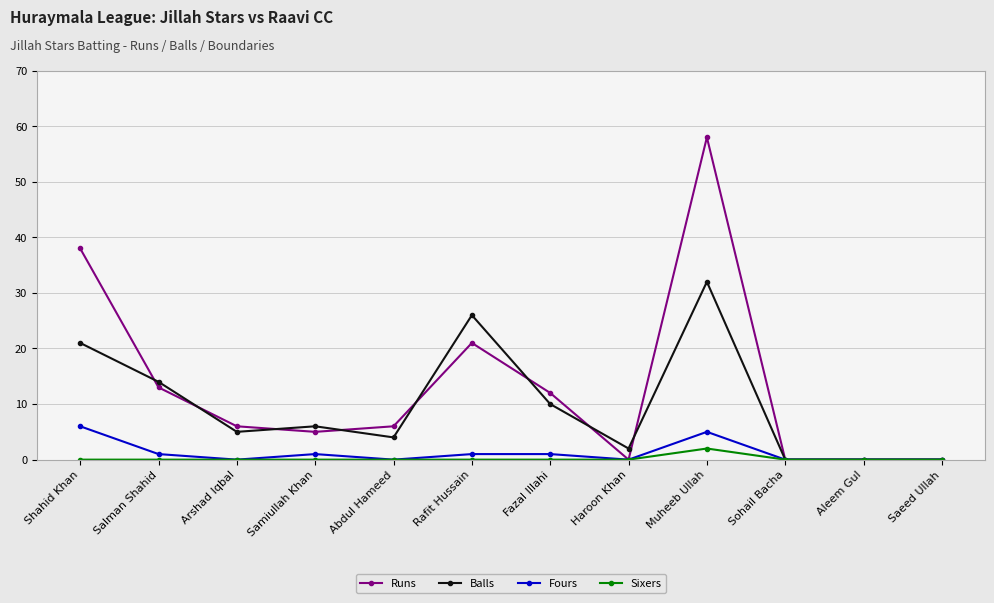

Where does the Runs series first go above 6?

Shahid Khan